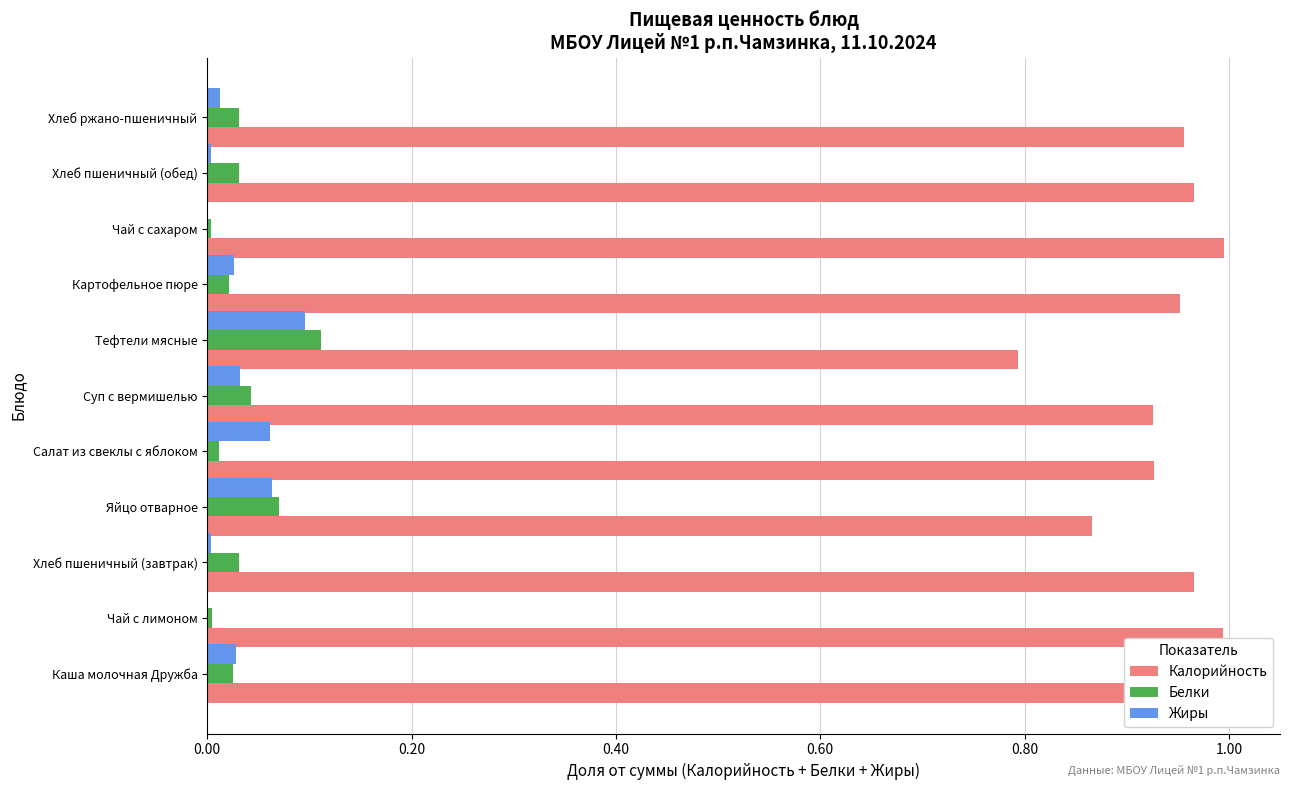

Count the number of data series in this chart.

3